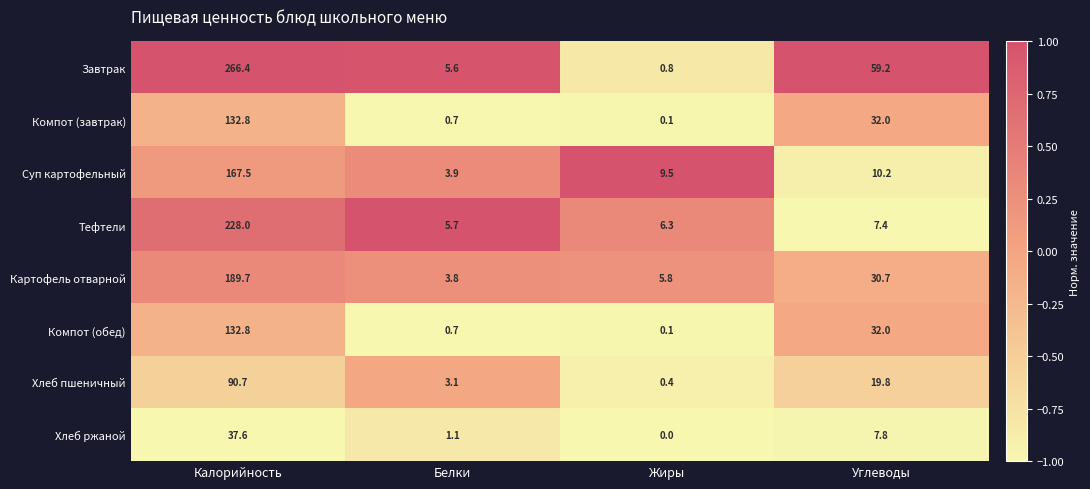

The Завтрак series shows 0.8 at Жиры. True or false?

True